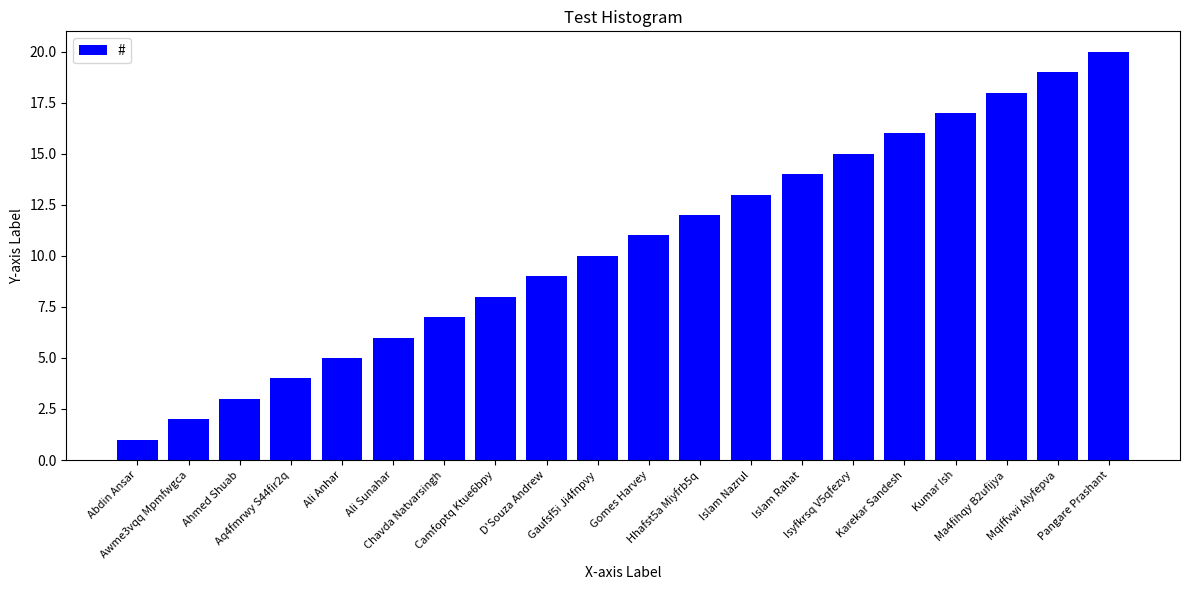

Between Abdin Ansar and Camfoptq Ktue6bpy, which is larger?

Camfoptq Ktue6bpy